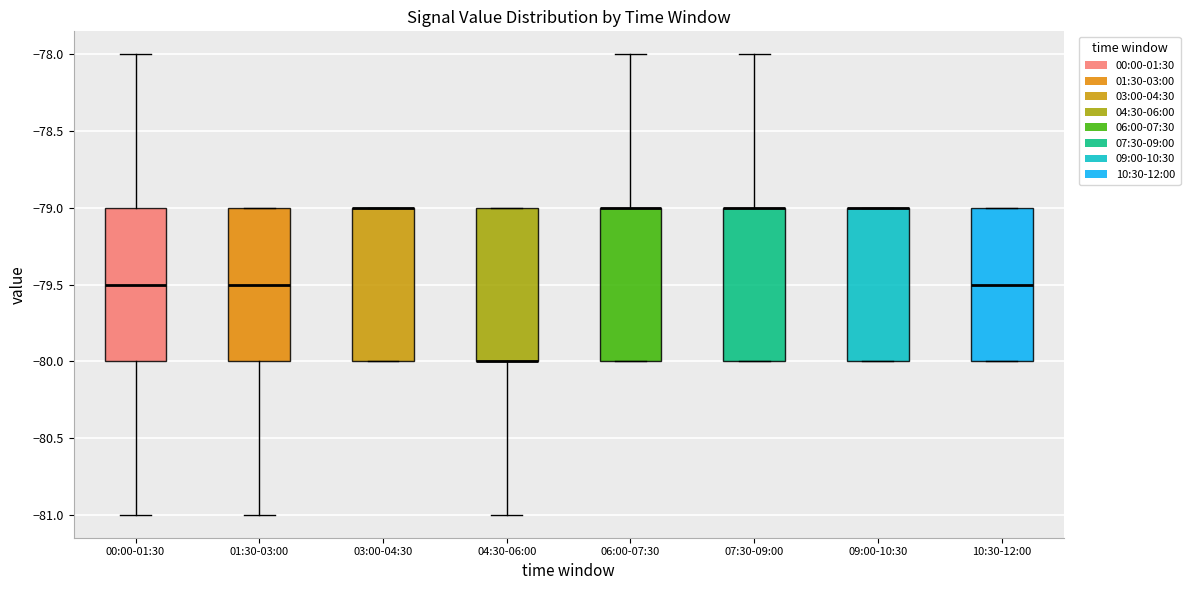

Reading left to right, read every box against the y-axis: the position of its median line, the range the box covers, and the ends of its whiskers. The values are not printed on the chart, so give them approximately, as read against the axis.

00:00-01:30: median -79.5, box -80.0 to -79.0, whiskers -81.0 to -78.0
01:30-03:00: median -79.5, box -80.0 to -79.0, whiskers -81.0 to -79.0
03:00-04:30: median -79.0 (drawn on the box's upper edge), box -80.0 to -79.0, whiskers -80.0 to -79.0
04:30-06:00: median -80.0 (drawn on the box's lower edge), box -80.0 to -79.0, whiskers -81.0 to -79.0
06:00-07:30: median -79.0 (drawn on the box's upper edge), box -80.0 to -79.0, whiskers -80.0 to -78.0
07:30-09:00: median -79.0 (drawn on the box's upper edge), box -80.0 to -79.0, whiskers -80.0 to -78.0
09:00-10:30: median -79.0 (drawn on the box's upper edge), box -80.0 to -79.0, whiskers -80.0 to -79.0
10:30-12:00: median -79.5, box -80.0 to -79.0, whiskers -80.0 to -79.0